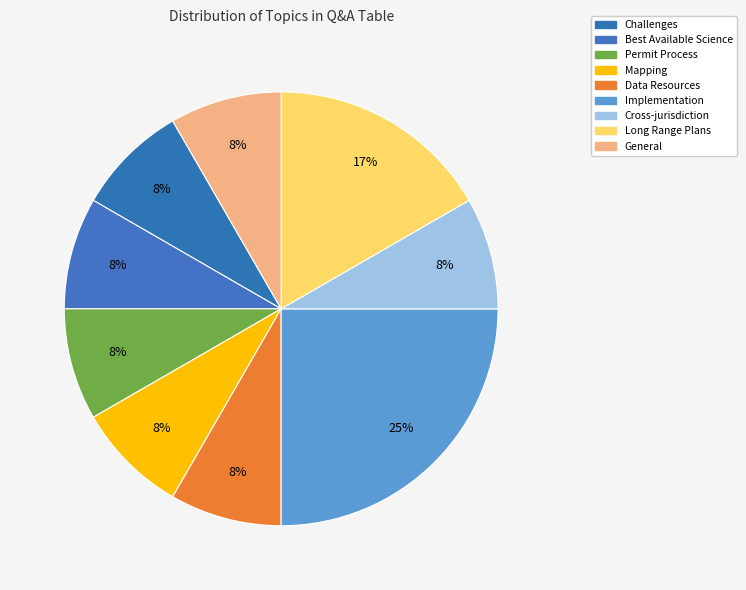

Combined, do Challenges and Mapping account for over 50%?

No